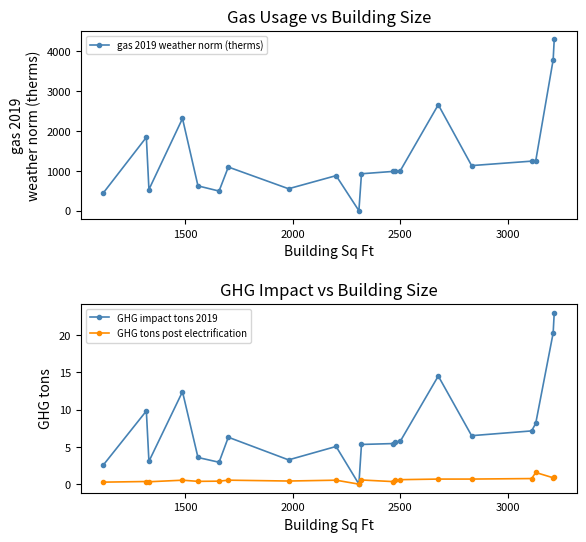

Which series has the largest total across all categories?

gas 2019 weather norm (therms)